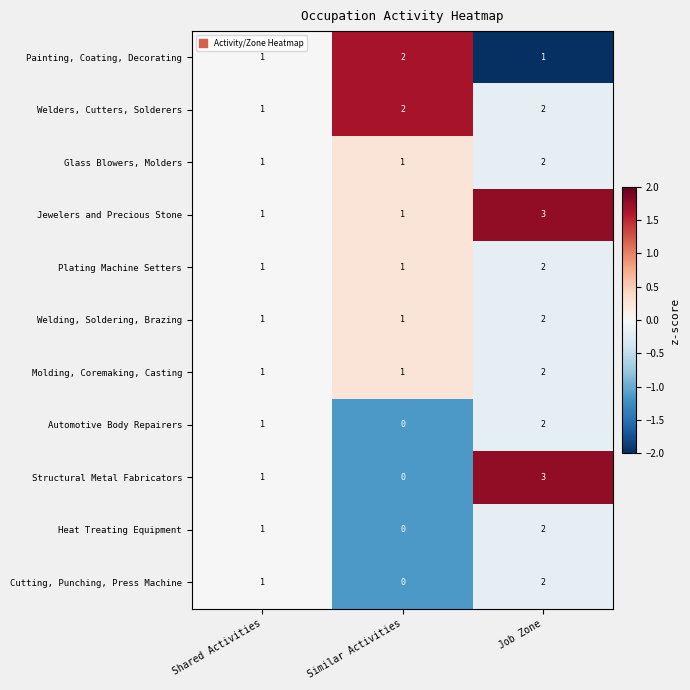

At which category is the sum across all series the highest?

Job Zone